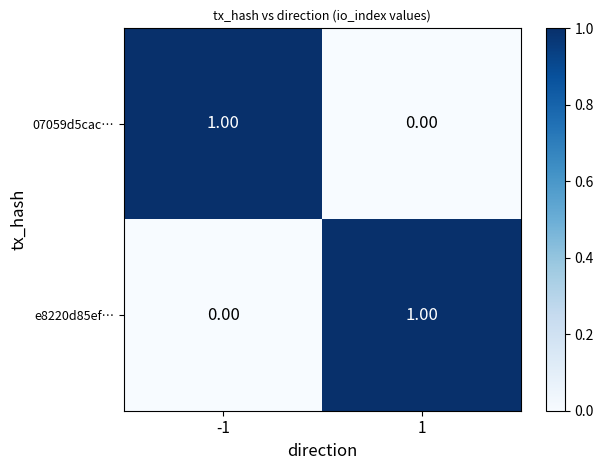

How many positive values does the 07059d5cac… series have?

1